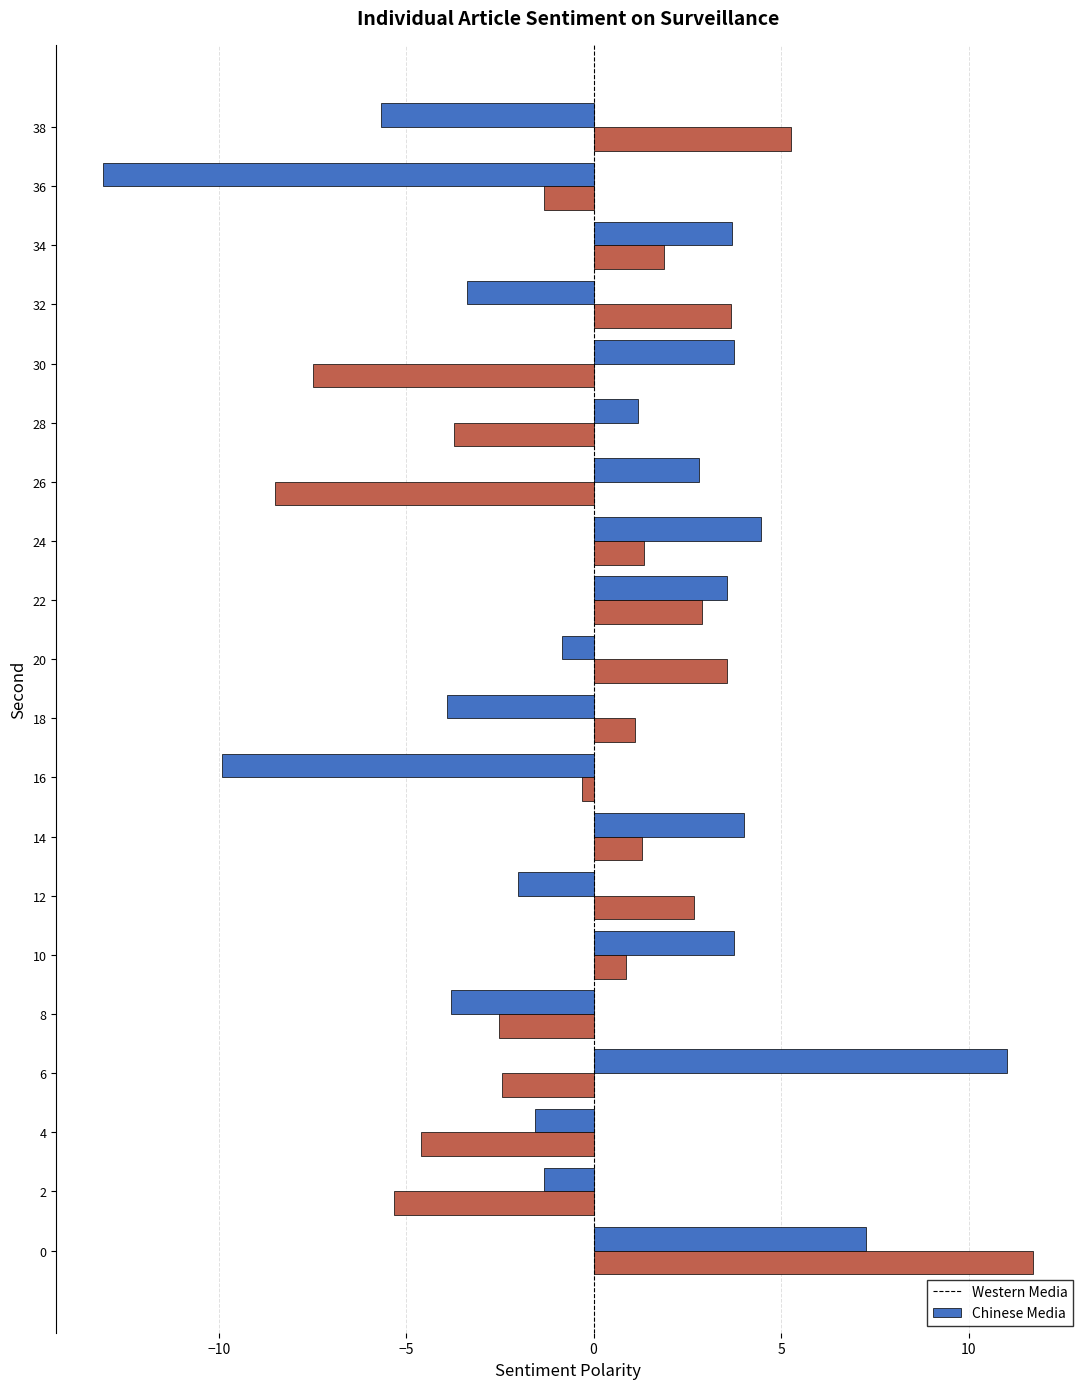

Which category has the lowest value in the Western Media series?

36